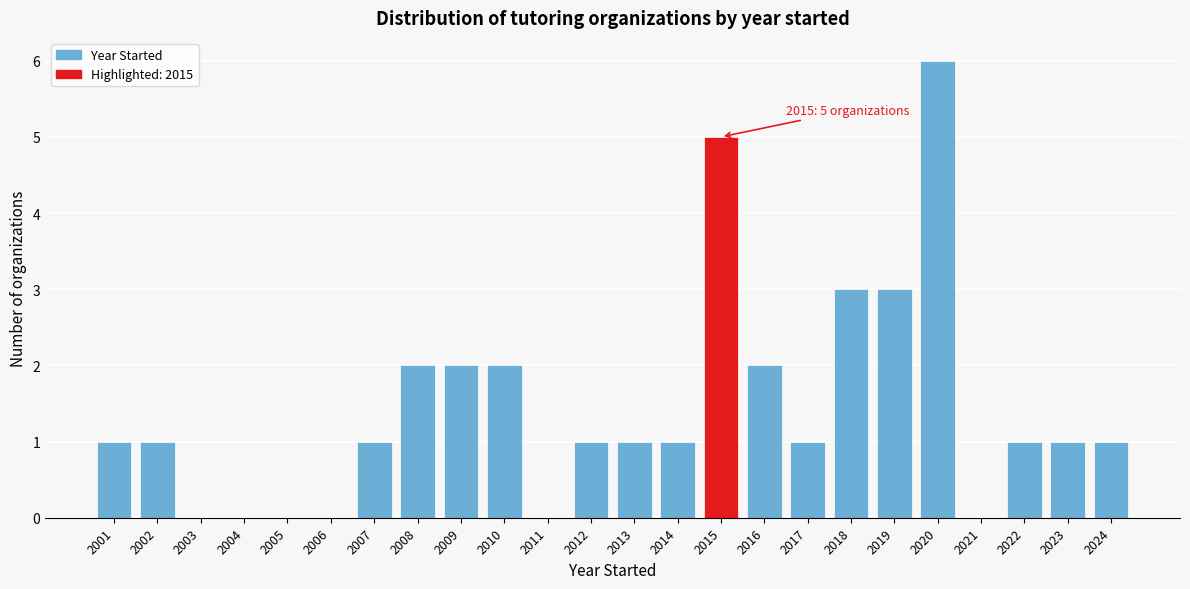

Reading left to right, extract all data points from this chart.

2001=1	2002=1	2003=0	2004=0	2005=0	2006=0	2007=1	2008=2	2009=2	2010=2	2011=0	2012=1	2013=1	2014=1	2015=5	2016=2	2017=1	2018=3	2019=3	2020=6	2021=0	2022=1	2023=1	2024=1